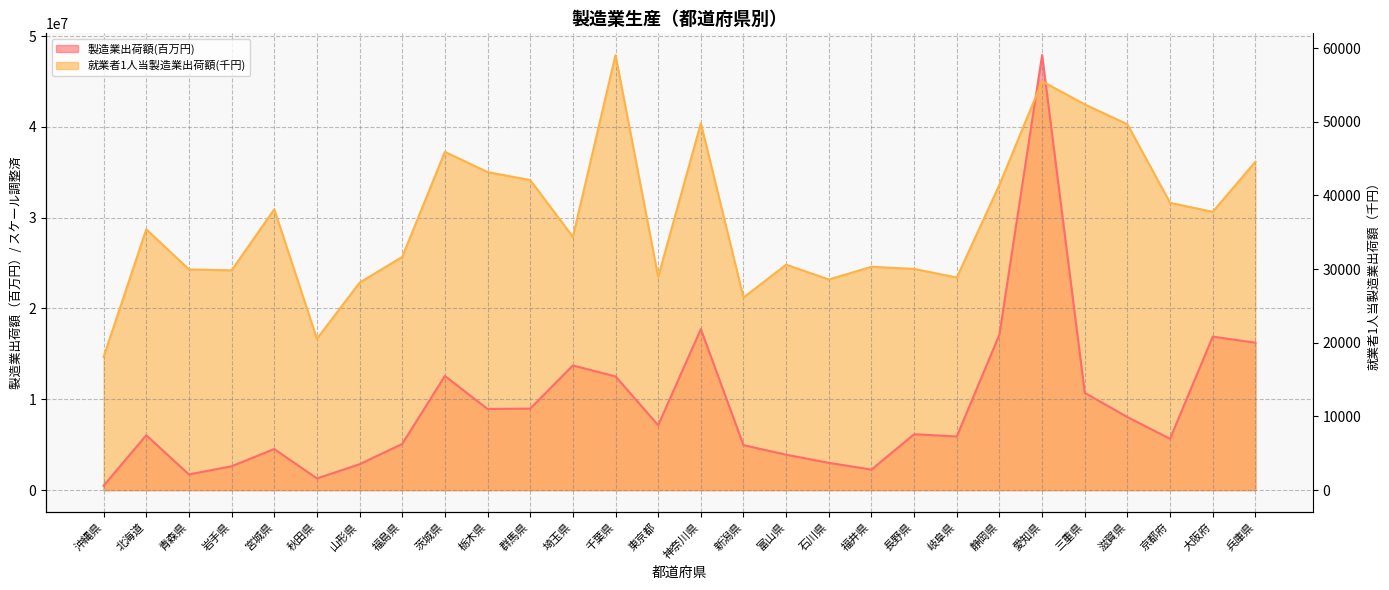

Which series ends up on top after the final intersection of 就業者1人当製造業出荷額(千円) and 製造業出荷額(百万円)?

就業者1人当製造業出荷額(千円)